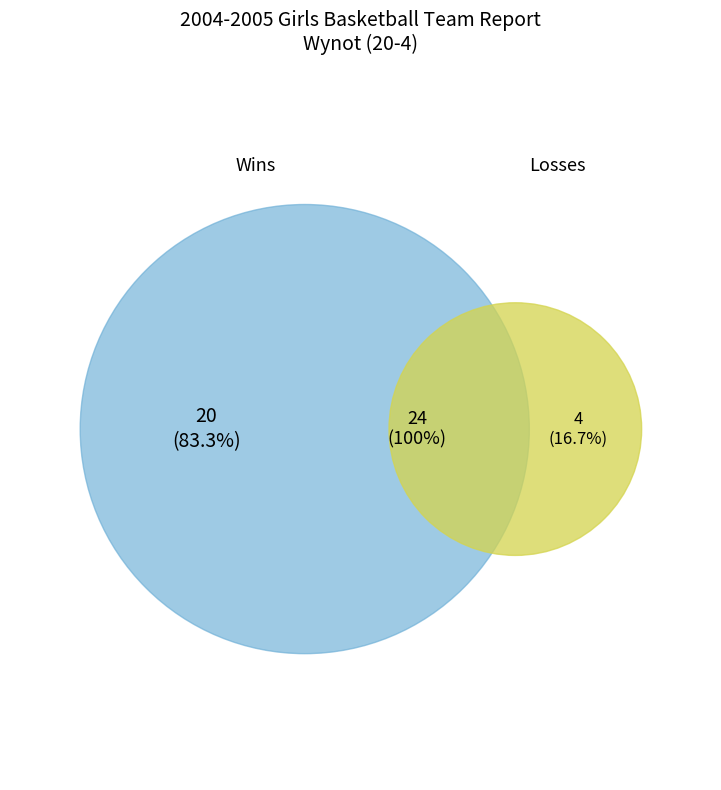

Which slice represents more than half of the pie?

Wins